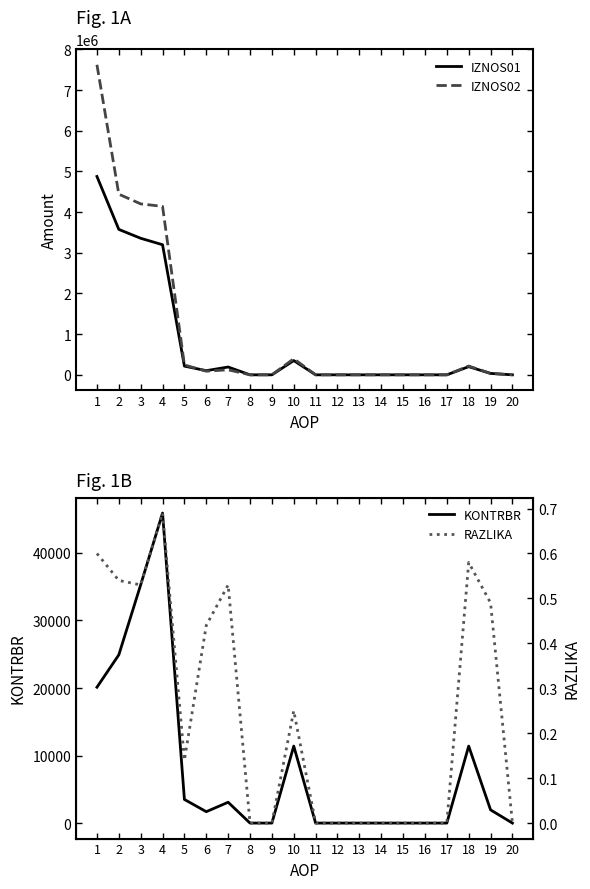

True or false: KONTRBR has more than 0 points higher than both neighbors.

True